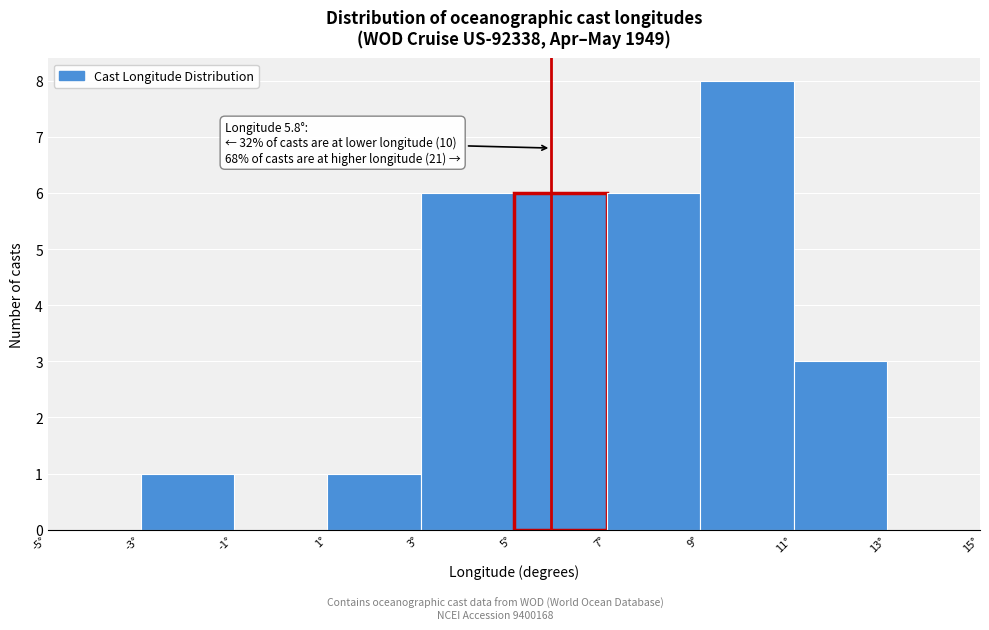

Which range on the x-axis has the tallest bar?

9 to 11